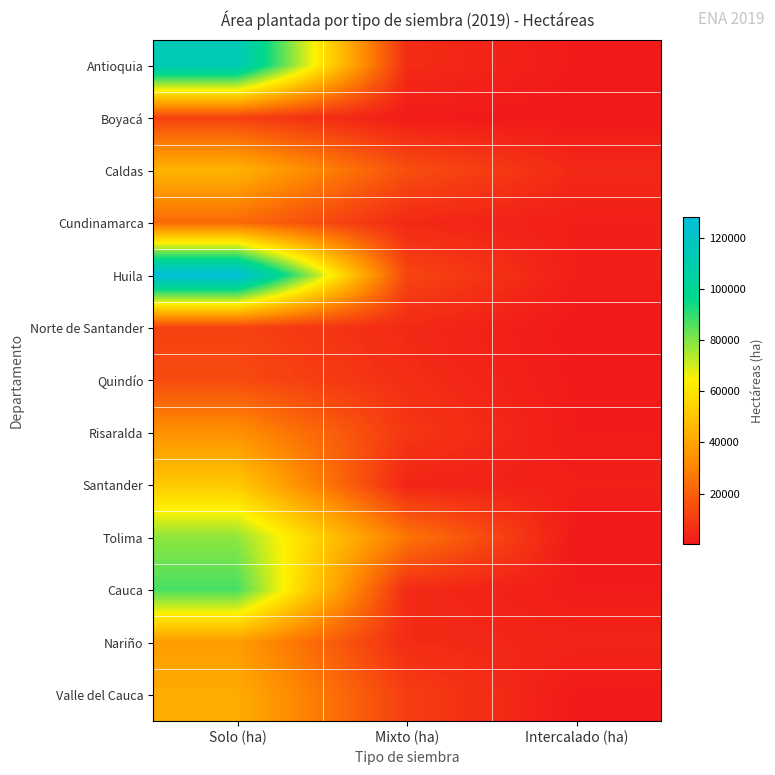

What is the maximum value shown in the chart?

128315.7